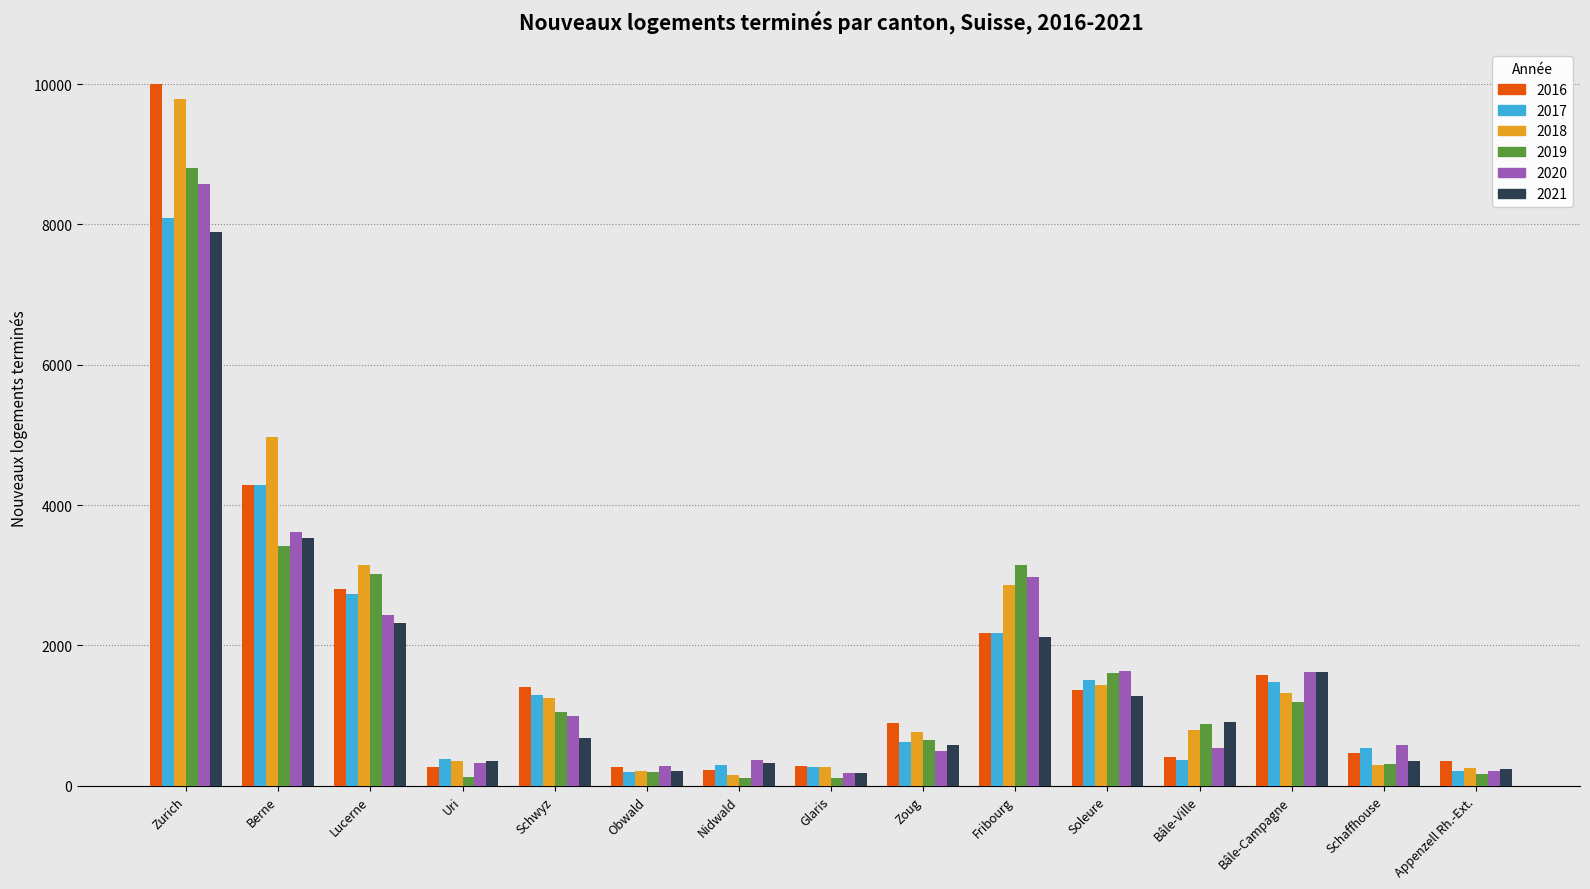

What are all the series names shown in the legend?

2016, 2017, 2018, 2019, 2020, 2021